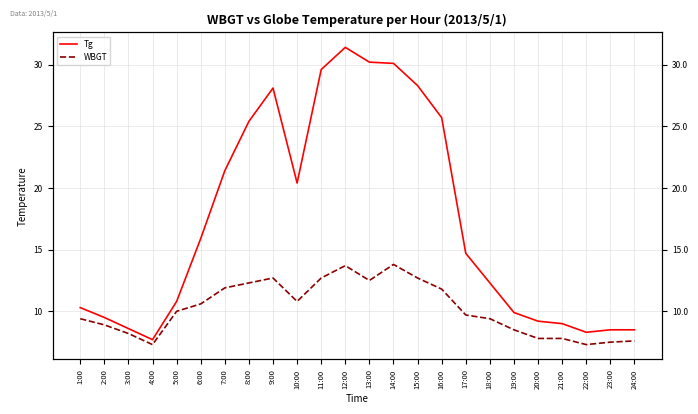

Which series has the largest range (max minus min)?

Tg